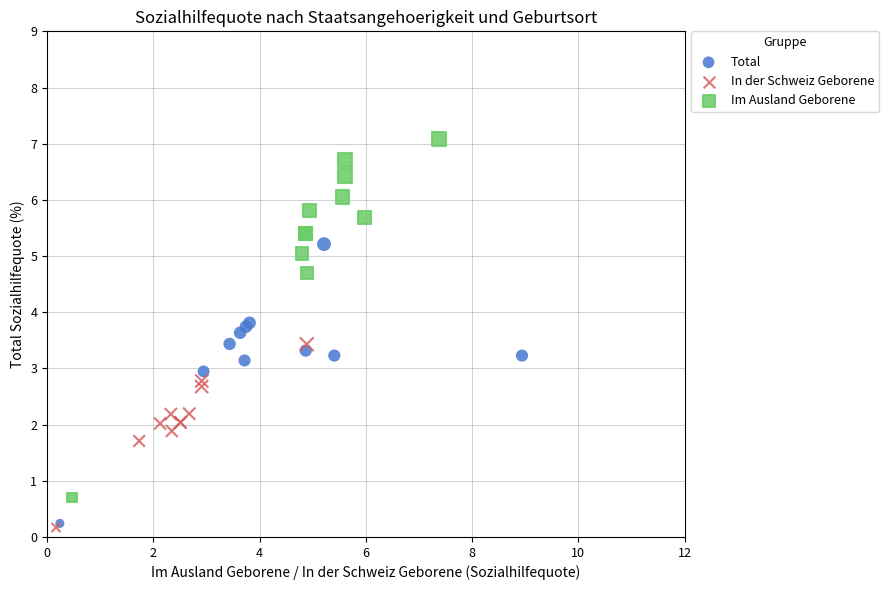

Which series has the widest spread of Y values?

Im Ausland Geborene